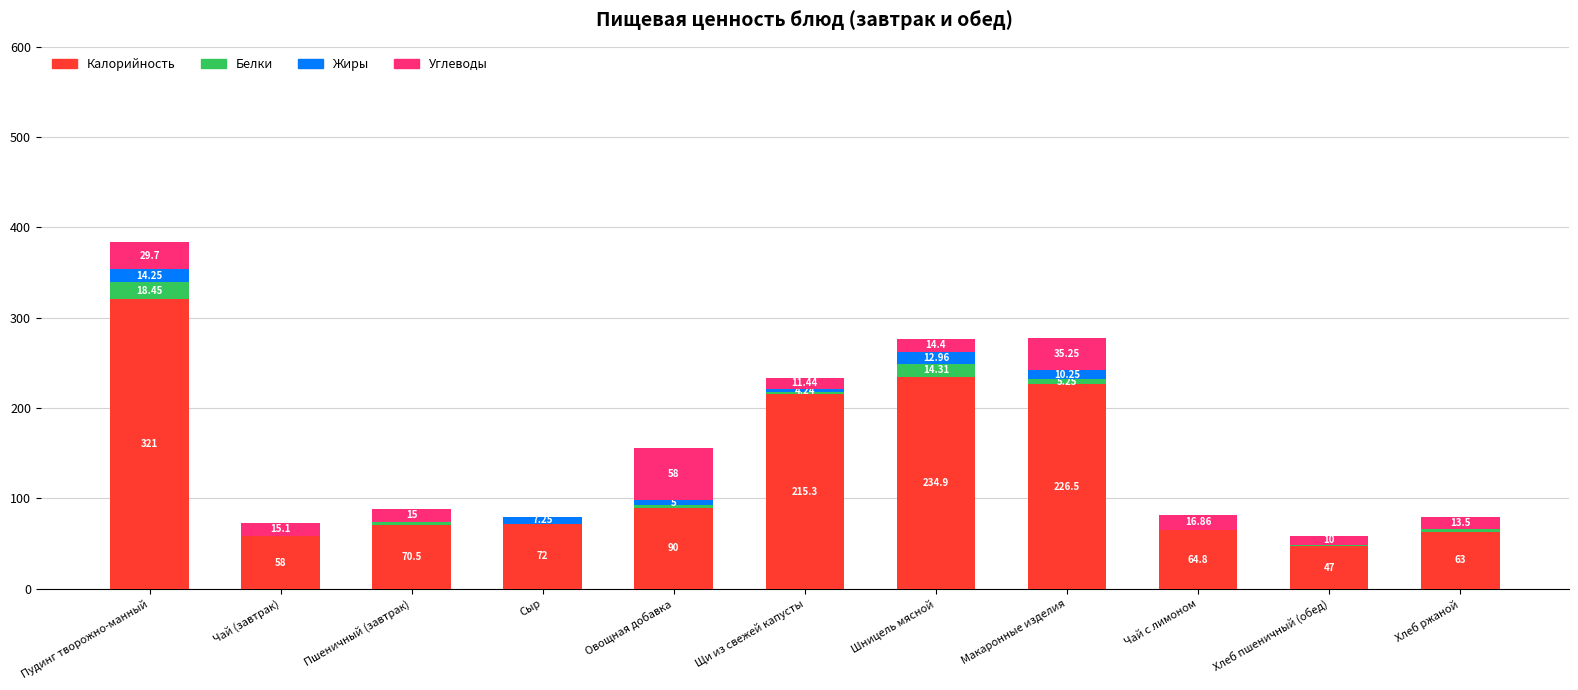

What is the total value across all series at Шницель мясной?

276.6